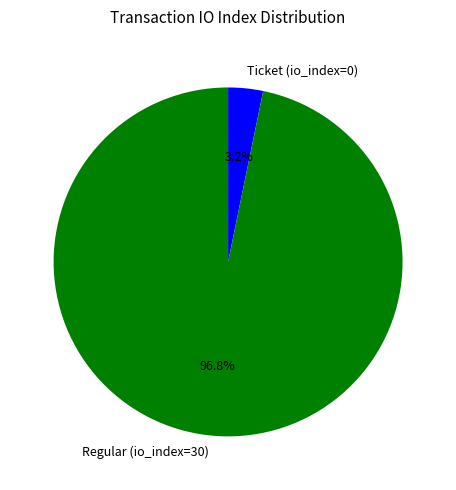

Do Regular (io_index=30) and Ticket (io_index=0) together represent more than half of the pie?

Yes